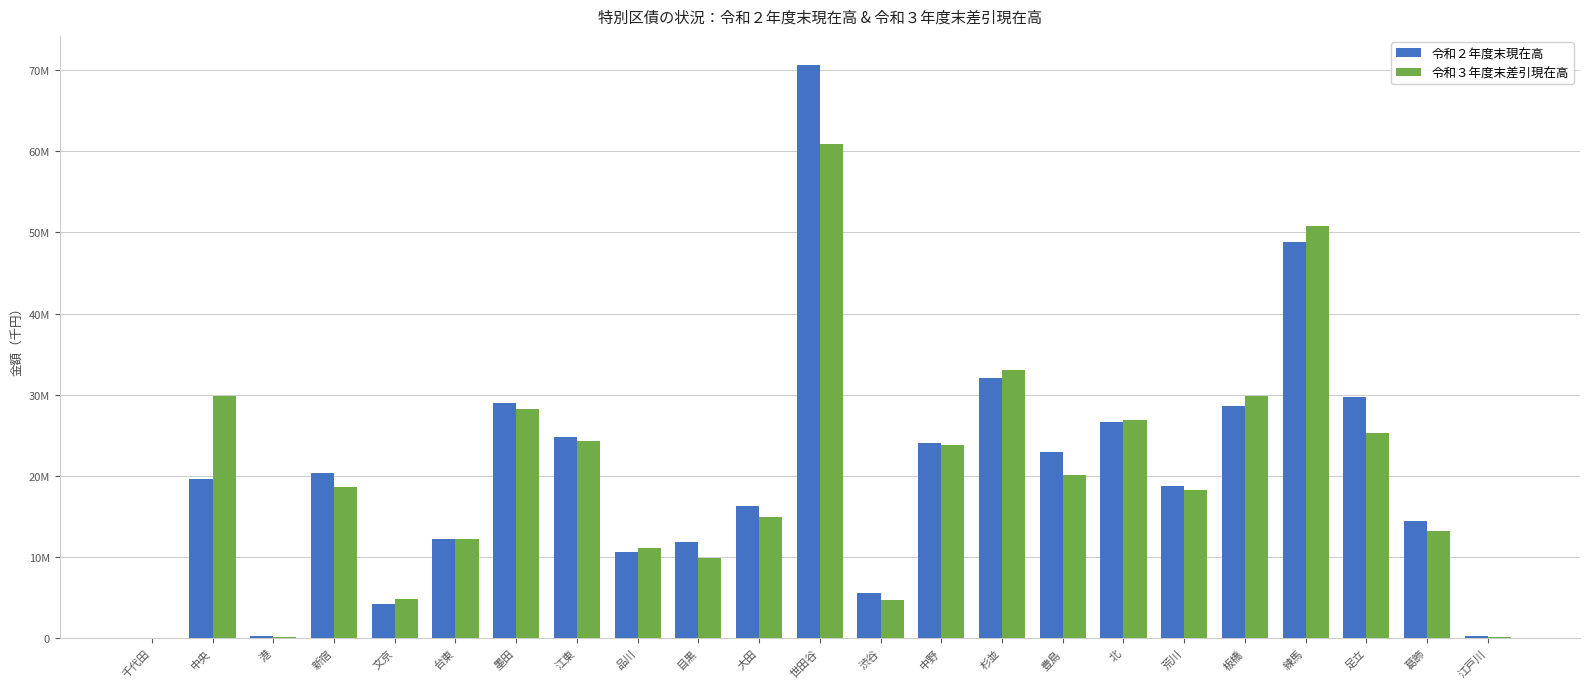

What is the label of the 2nd bar from the right?

葛飾